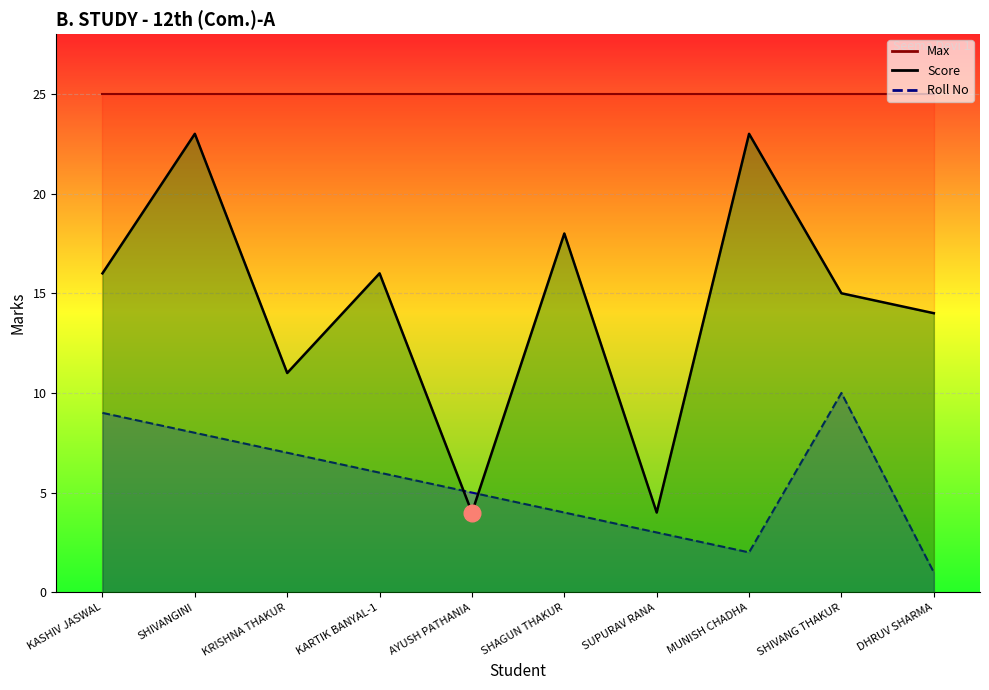

Reading left to right, list all the values displayed in this chart.

Score: KASHIV JASWAL=16	SHIVANGINI=23	KRISHNA THAKUR=11	KARTIK BANYAL-1=16	AYUSH PATHANIA=4	SHAGUN THAKUR=18	SUPURAV RANA=4	MUNISH CHADHA=23	SHIVANG THAKUR=15	DHRUV SHARMA=14
Roll No: KASHIV JASWAL=9	SHIVANGINI=8	KRISHNA THAKUR=7	KARTIK BANYAL-1=6	AYUSH PATHANIA=5	SHAGUN THAKUR=4	SUPURAV RANA=3	MUNISH CHADHA=2	SHIVANG THAKUR=10	DHRUV SHARMA=1